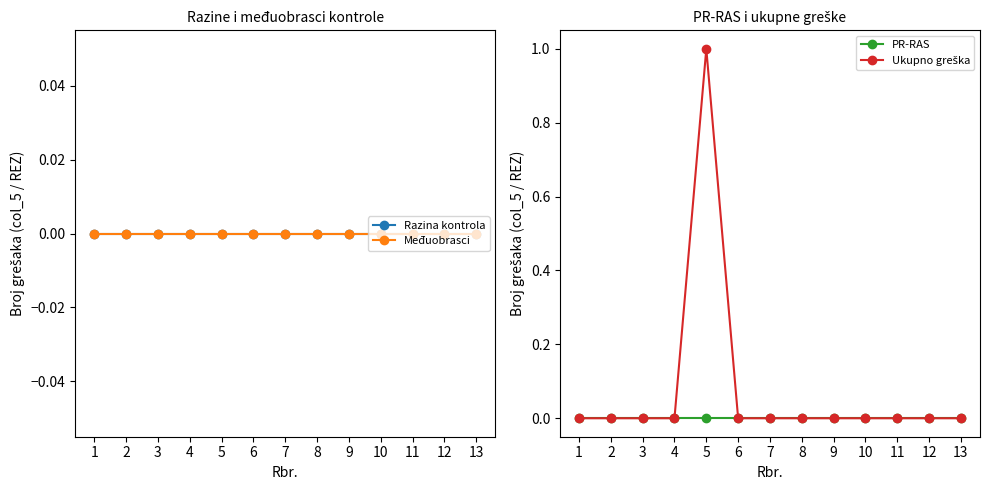

How many interior local peaks does the Ukupno greška series have?

1